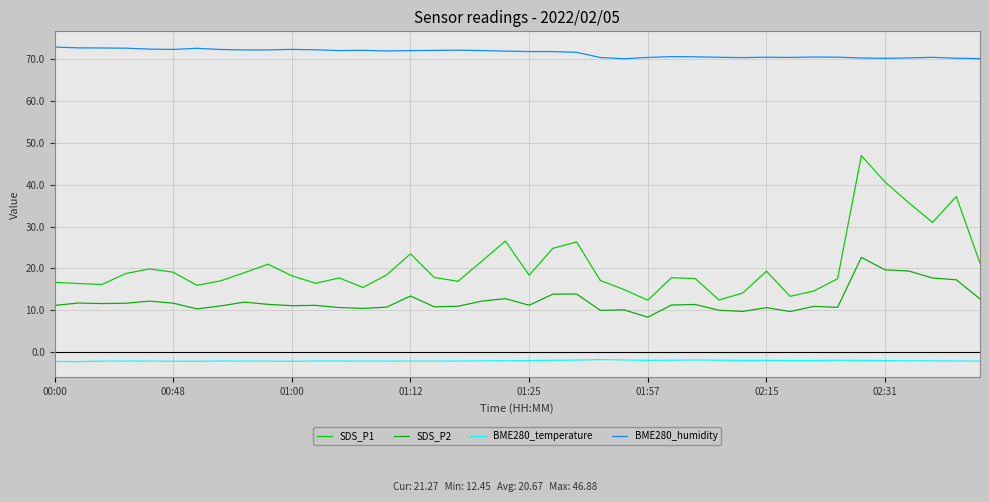

In BME280_humidity, how many points are higher than both neighbors (excluding endpoints)?

8